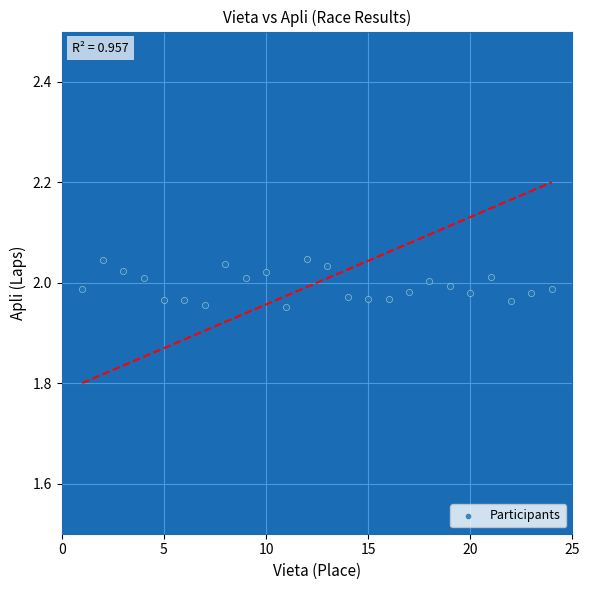

What is the range of X values (max minus min)?

23.0